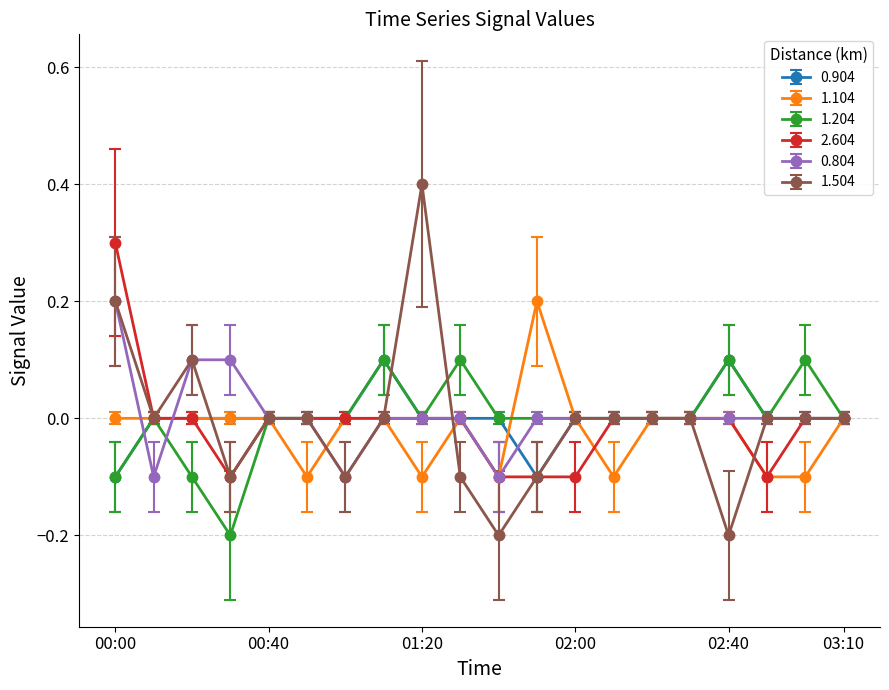

Is this an area chart (filled region under the line)?

No